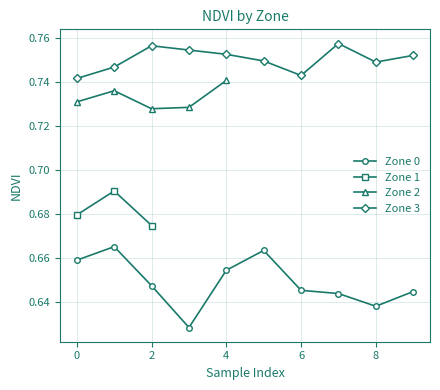

Which category has the highest value across all series?

7